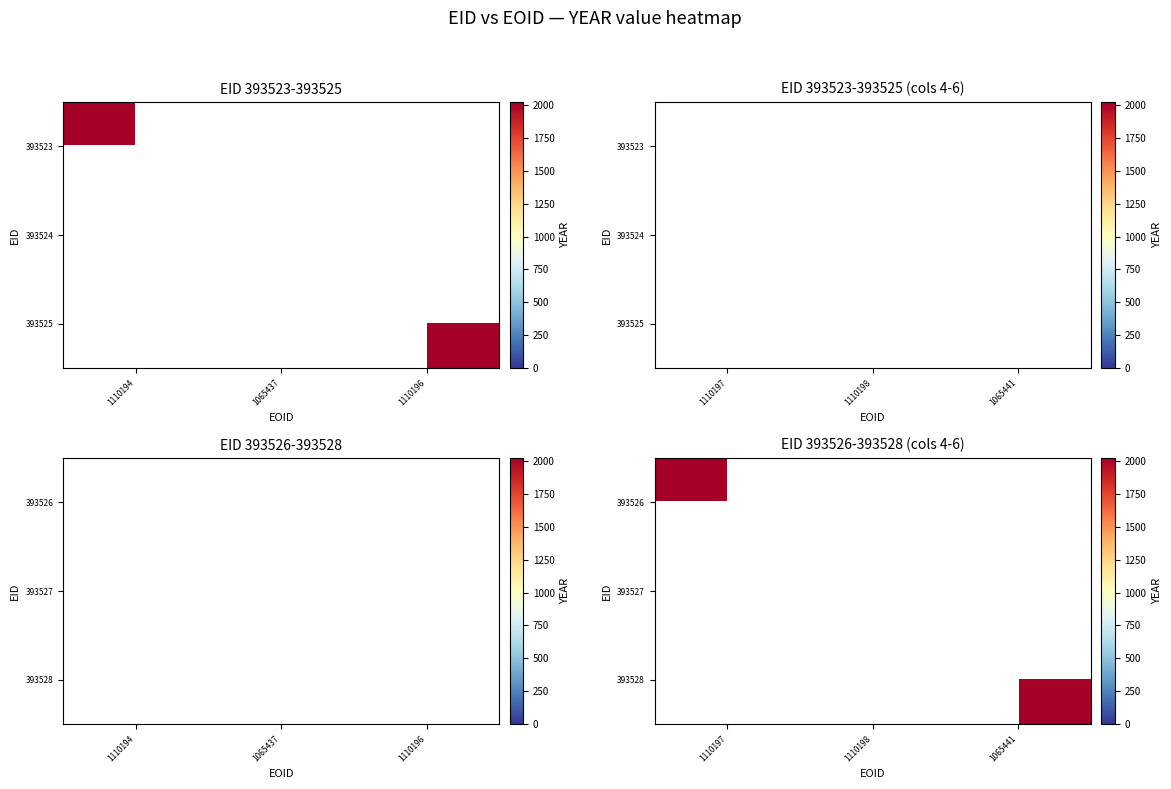

What is the total value across all series at 1110196?

2022